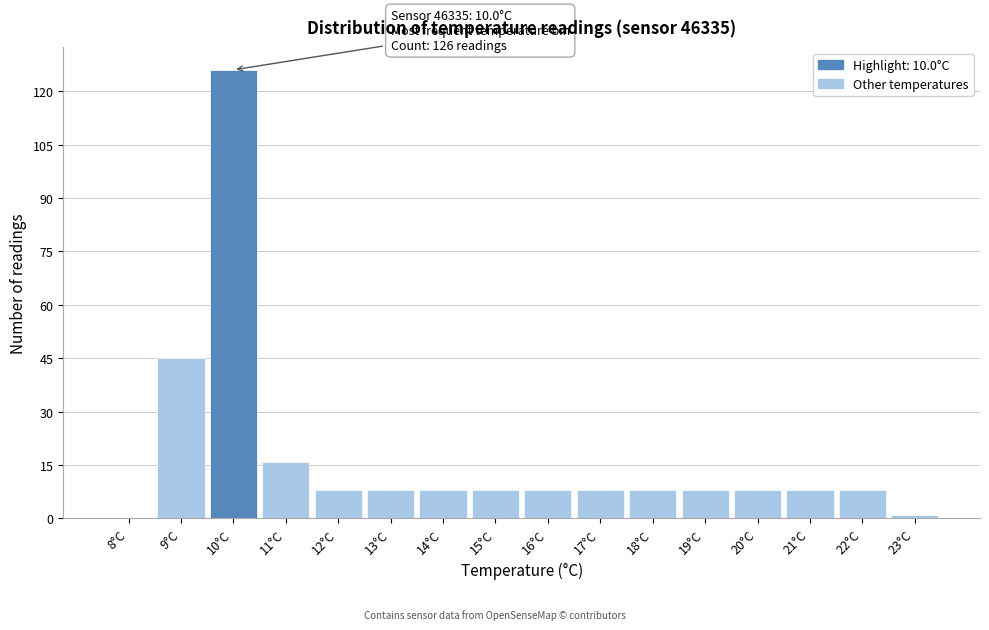

Over which range of the x-axis is the bar tallest?

9.5 to 10.5